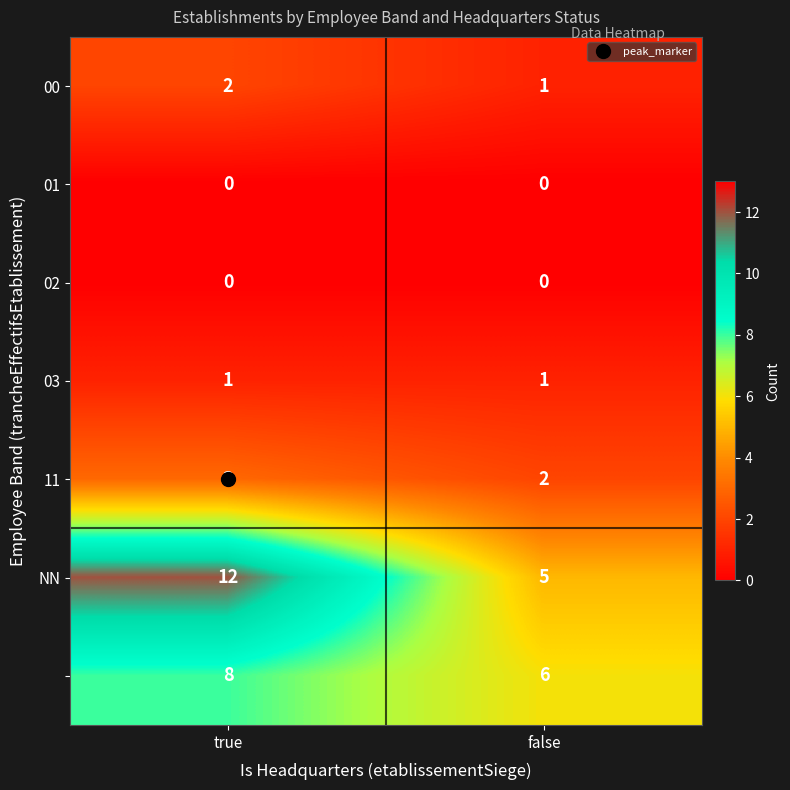

At which category is the sum across all series the highest?

true